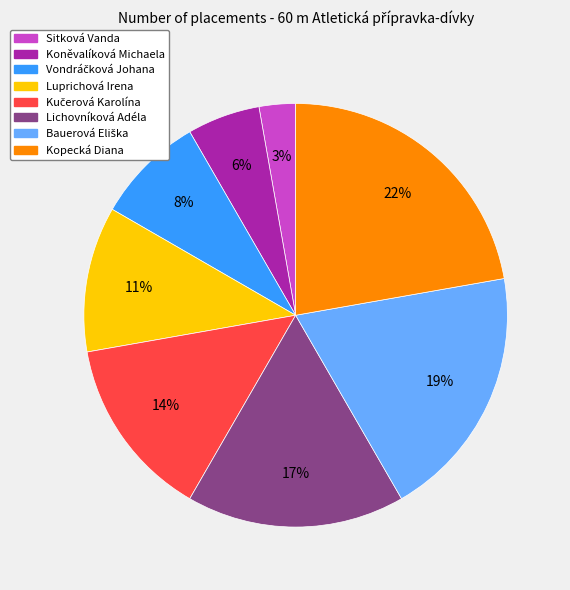

Does Luprichová Irena account for over 50% of the chart?

No